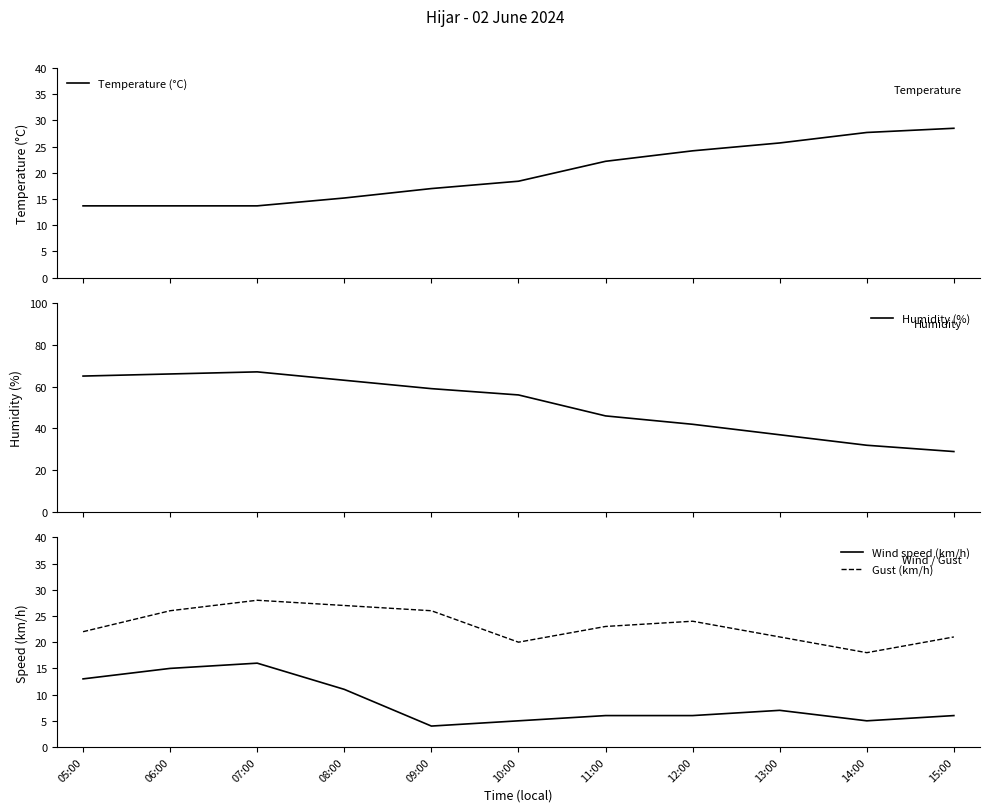

Is this an area chart (filled region under the line)?

No